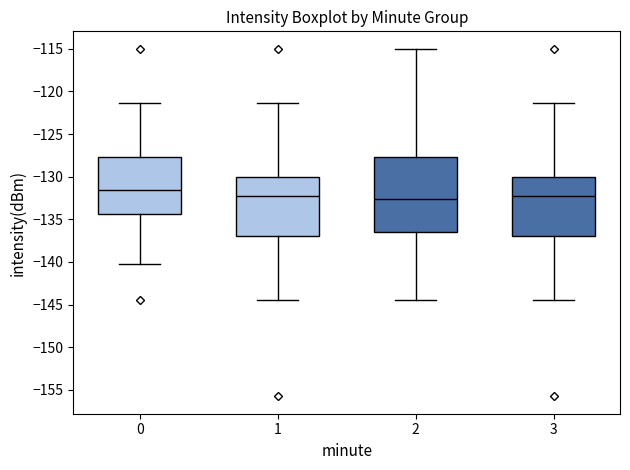

Reading left to right, read every box against the y-axis: the position of its median line, the range the box covers, and the ends of its whiskers. The values are not printed on the chart, so give them approximately, as read against the axis.

0: median -131.5, box -134.5 to -127.5, whiskers -140.0 to -121.5
1: median -132.0, box -137.0 to -130.0, whiskers -144.5 to -121.5
2: median -132.5, box -136.5 to -127.5, whiskers -144.5 to -115.0
3: median -132.0, box -137.0 to -130.0, whiskers -144.5 to -121.5